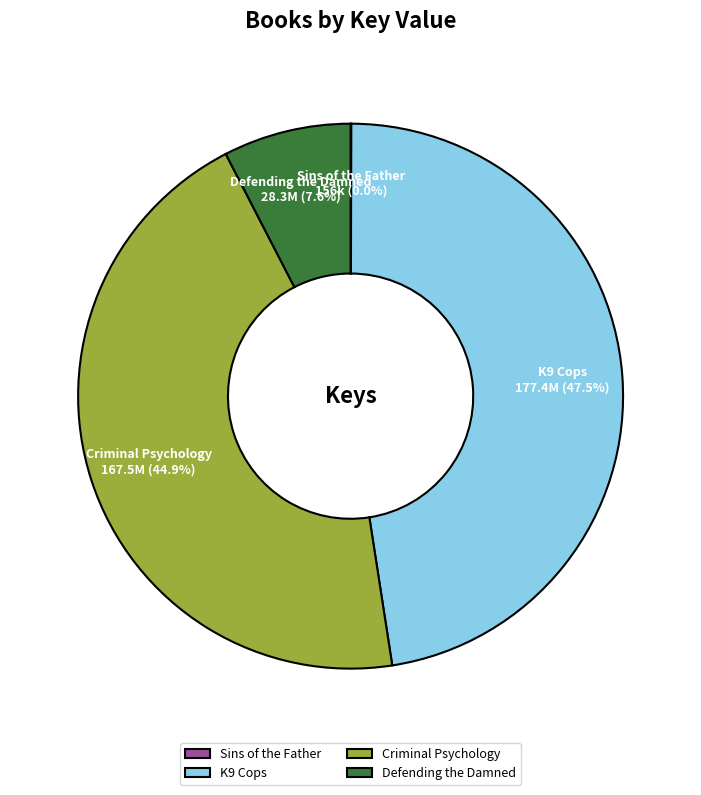

What is the total percentage of Defending the Damned and K9 Cops?

55.1%